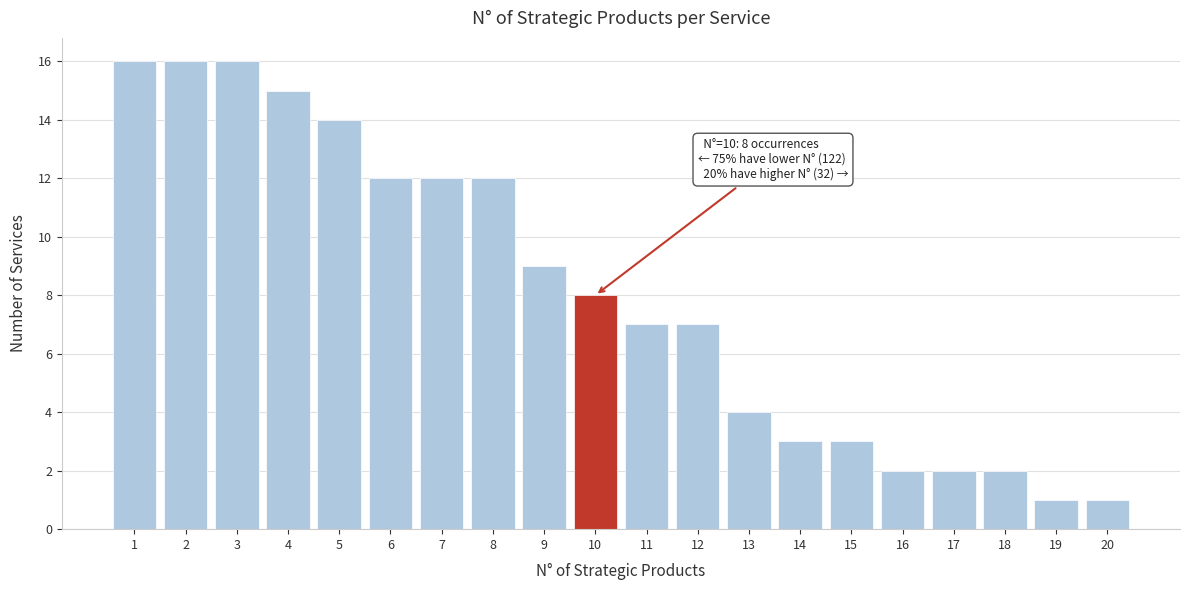

Reading right to left, transcribe all the data shown in this chart.

1	1	2	2	2	3	3	4	7	7	8	9	12	12	12	14	15	16	16	16